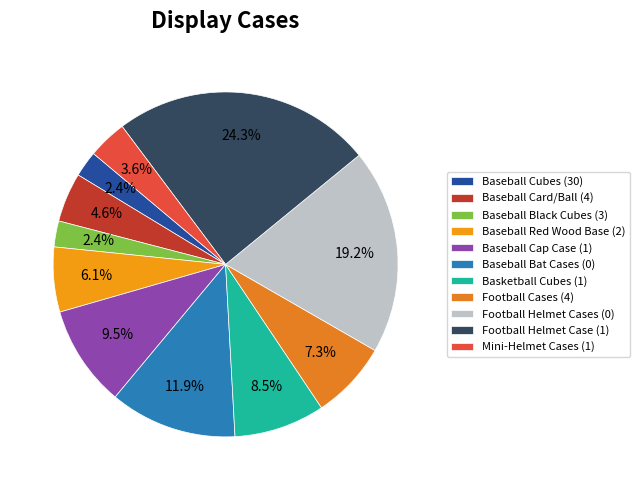

To the nearest percent, what portion does Baseball Bat Cases (0) represent?

12%